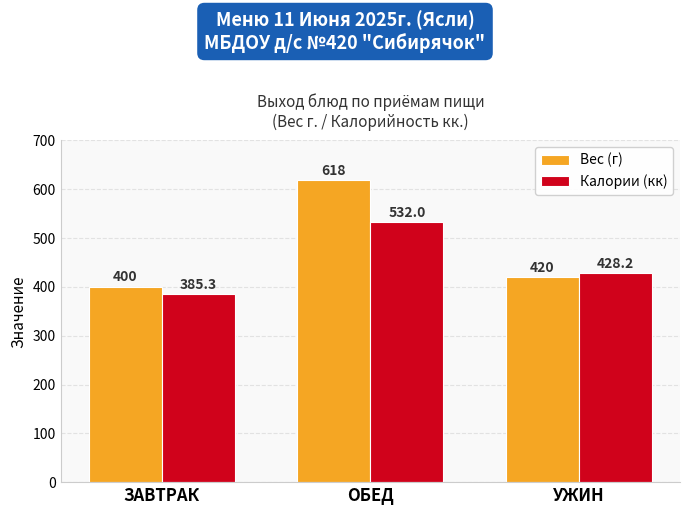

Which label corresponds to the smallest value in the chart?

ЗАВТРАК